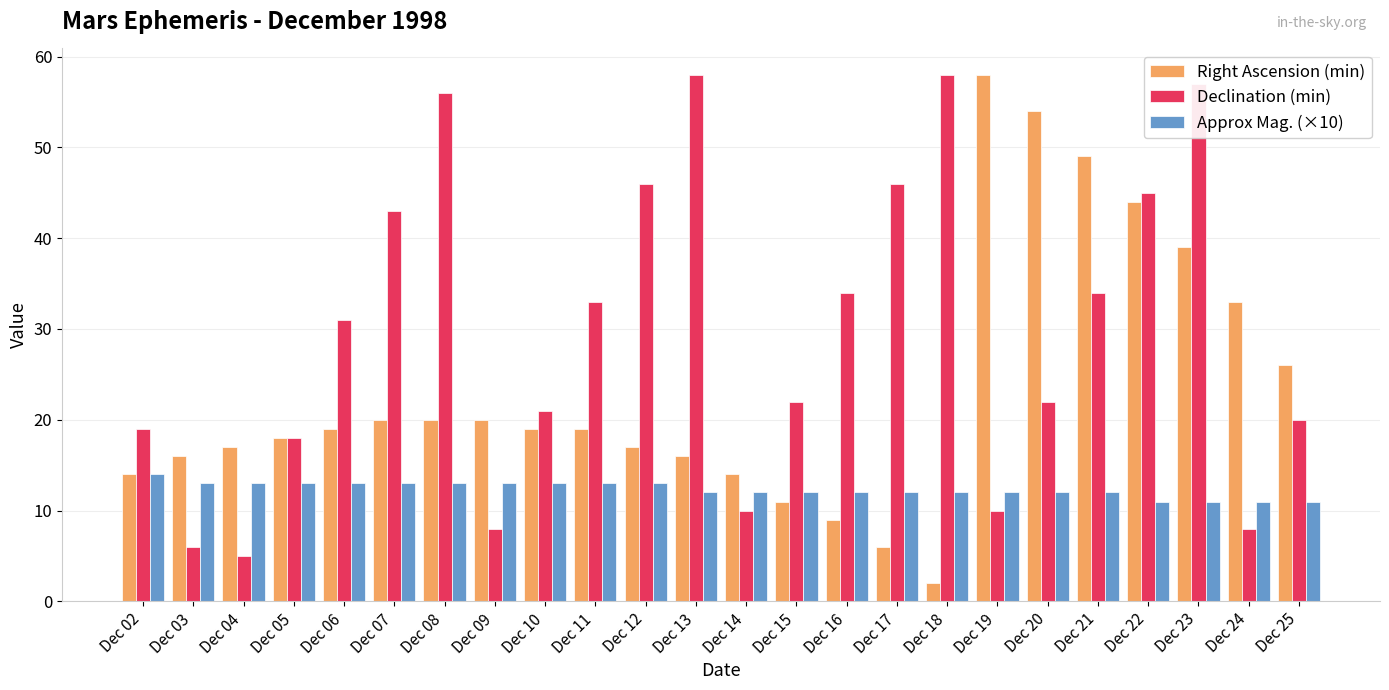

What are all the series names shown in the legend?

Right Ascension (min), Declination (min), Approx Mag. (×10)